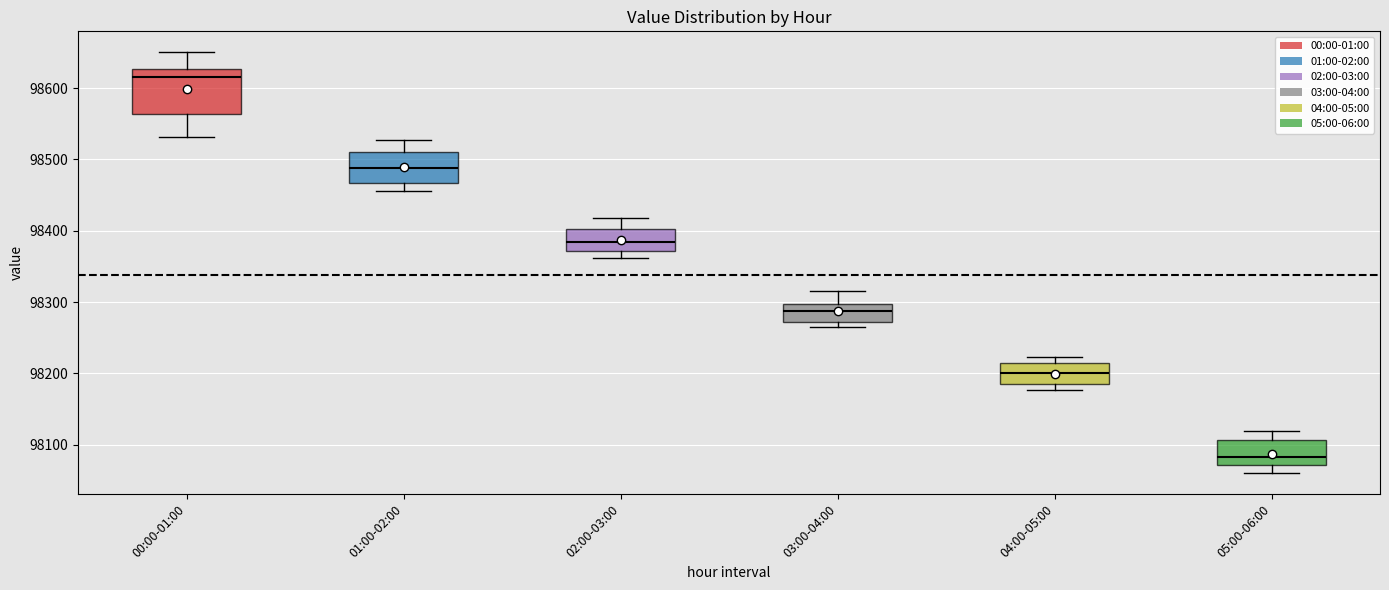

Reading left to right, transcribe this box plot: for each box, give where its median line is, the range the box spans, and where its two whiskers end, as read against the y-axis. The values are not printed on the chart, so give them approximately, as read against the axis.

00:00-01:00: median 98620, box 98560 to 98630, whiskers 98530 to 98650
01:00-02:00: median 98490, box 98470 to 98510, whiskers 98460 to 98530
02:00-03:00: median 98380, box 98370 to 98400, whiskers 98360 to 98420
03:00-04:00: median 98290, box 98270 to 98300, whiskers 98260 to 98320
04:00-05:00: median 98200, box 98180 to 98220, whiskers 98180 (just below the box's lower edge) to 98220 (just above the box's upper edge)
05:00-06:00: median 98080, box 98070 to 98110, whiskers 98060 to 98120